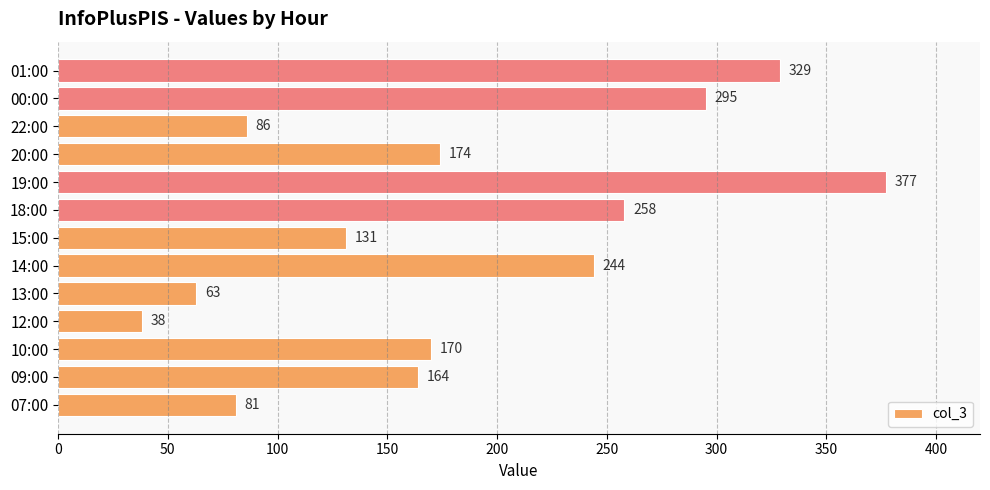

The chart shows a value of 85 at 14:00. True or false?

False